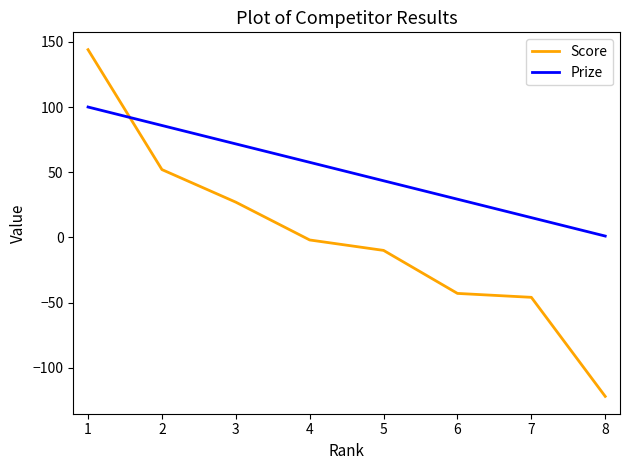

Which series ends up on top after the final intersection of Score and Prize?

Prize